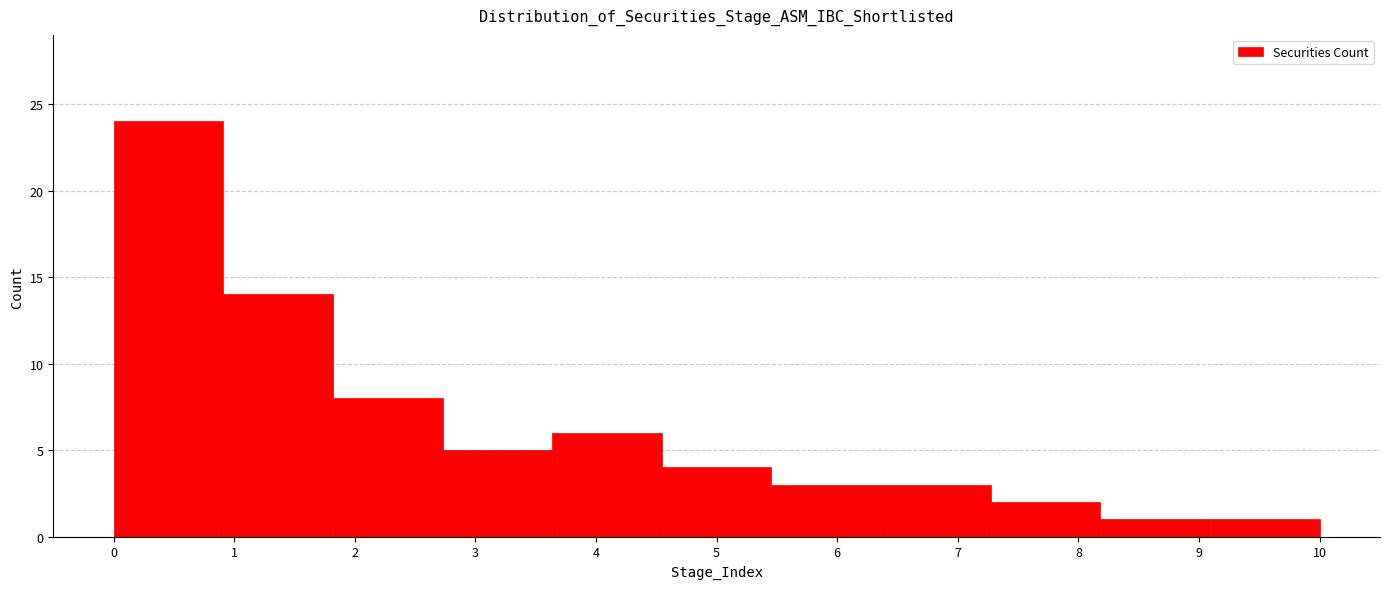

Reading left to right, list every bar in this chart as the range it spans on the x-axis followed by its height. Neither the bar edges nor the heights are printed on the chart, so give them approximately, as read against the axes.

0.0 to 0.9: 24
0.9 to 1.8: 14
1.8 to 2.7: 8
2.7 to 3.6: 5
3.6 to 4.5: 6
4.5 to 5.5: 4
5.5 to 6.4: 3
6.4 to 7.3: 3
7.3 to 8.2: 2
8.2 to 9.1: 1
9.1 to 10.0: 1